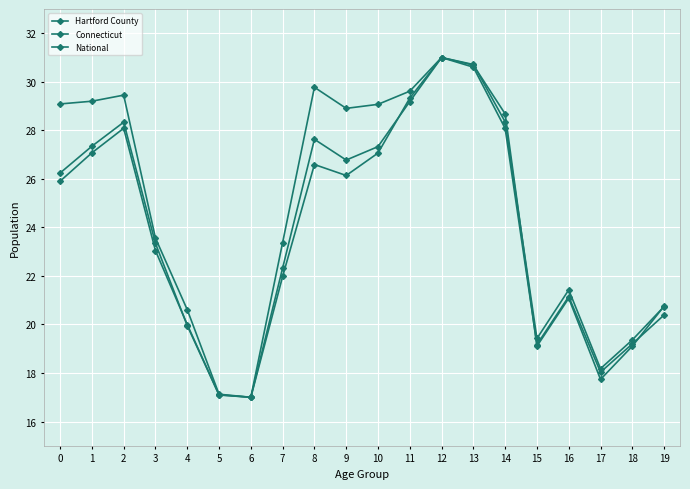

How many values in the Connecticut series are below 25?

10